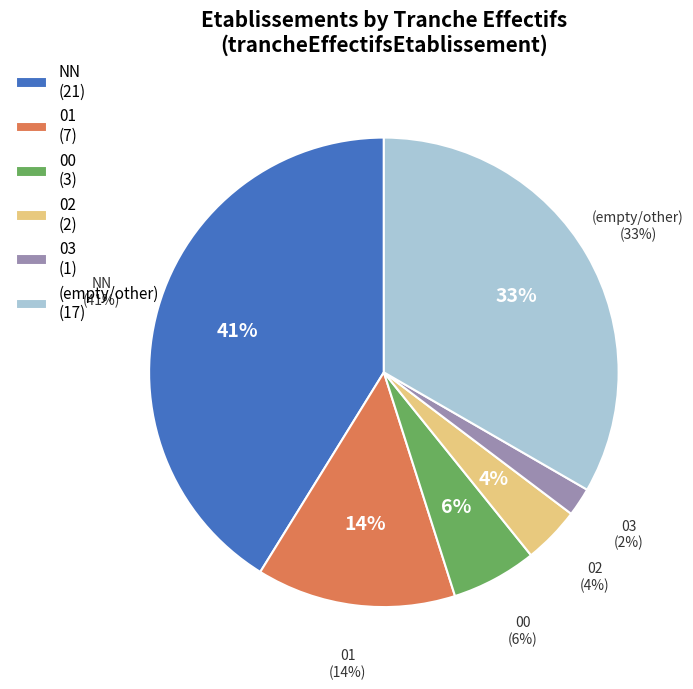

Which has a higher value, NN or 02?

NN